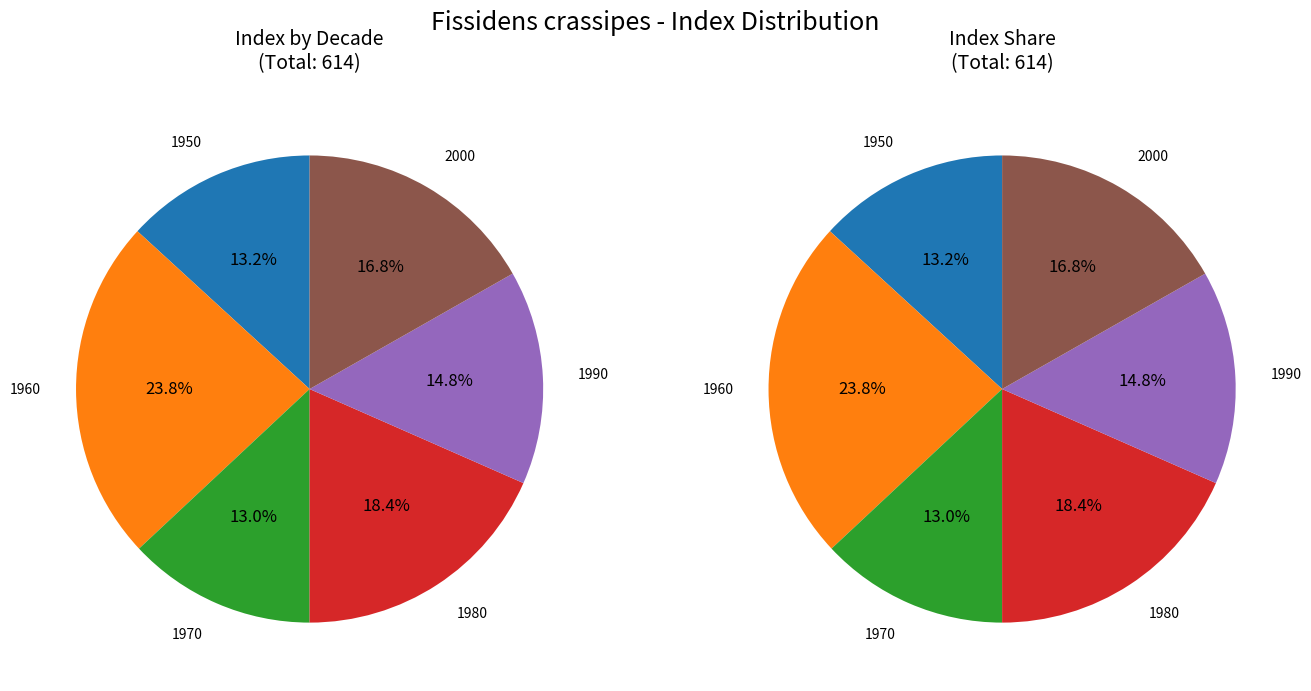

What percentage is NOT represented by 1960?

76.2%